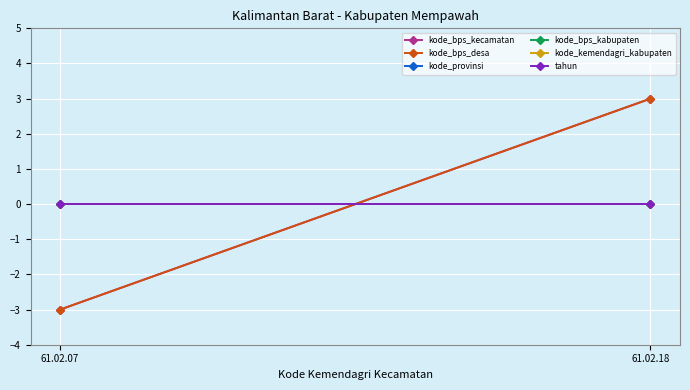

How many data points in kode_bps_kecamatan are less than 3?

1